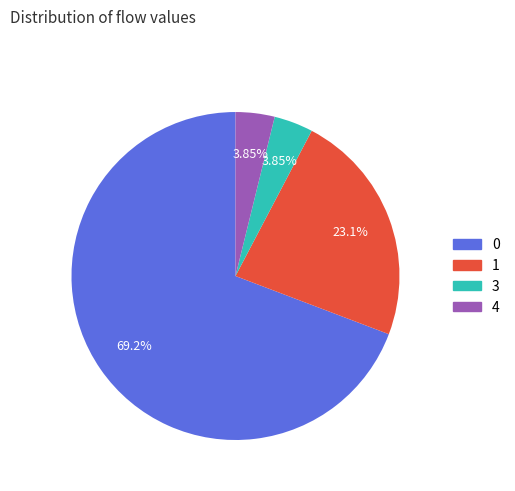

Is it true that 1 is 23% of the pie?

True